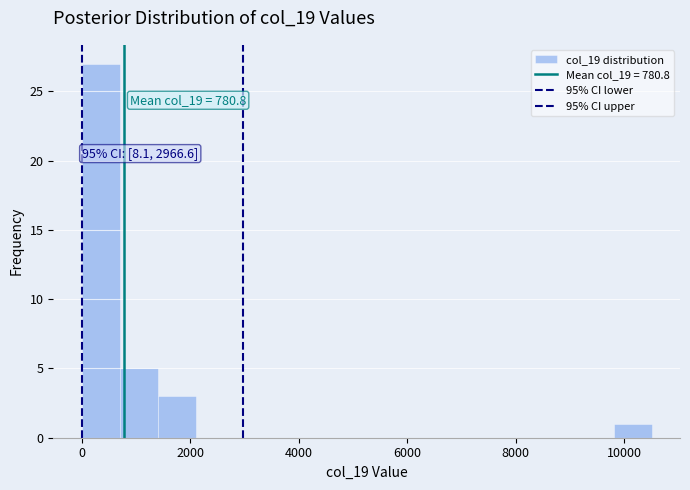

Read against the x-axis, roughly where is the centre of the tallest bar?

400